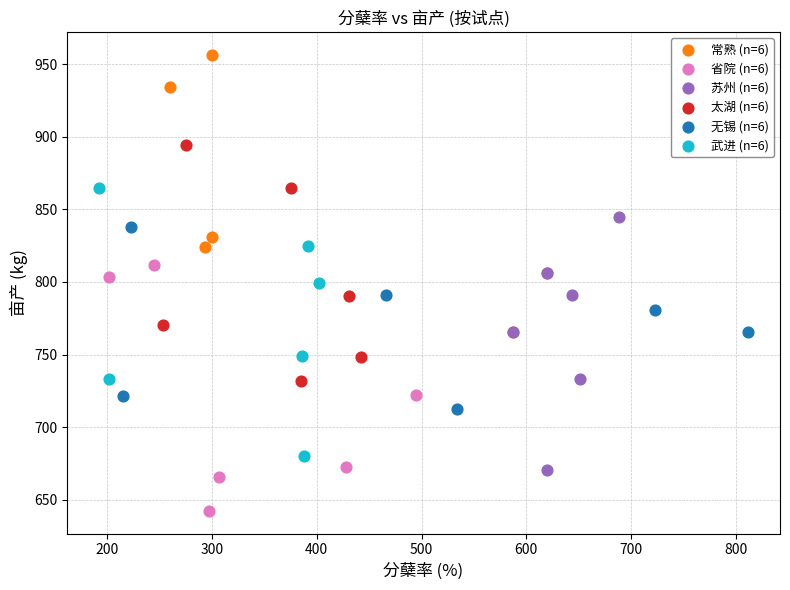

Which series contains the highest Y value?

常熟 (n=6)